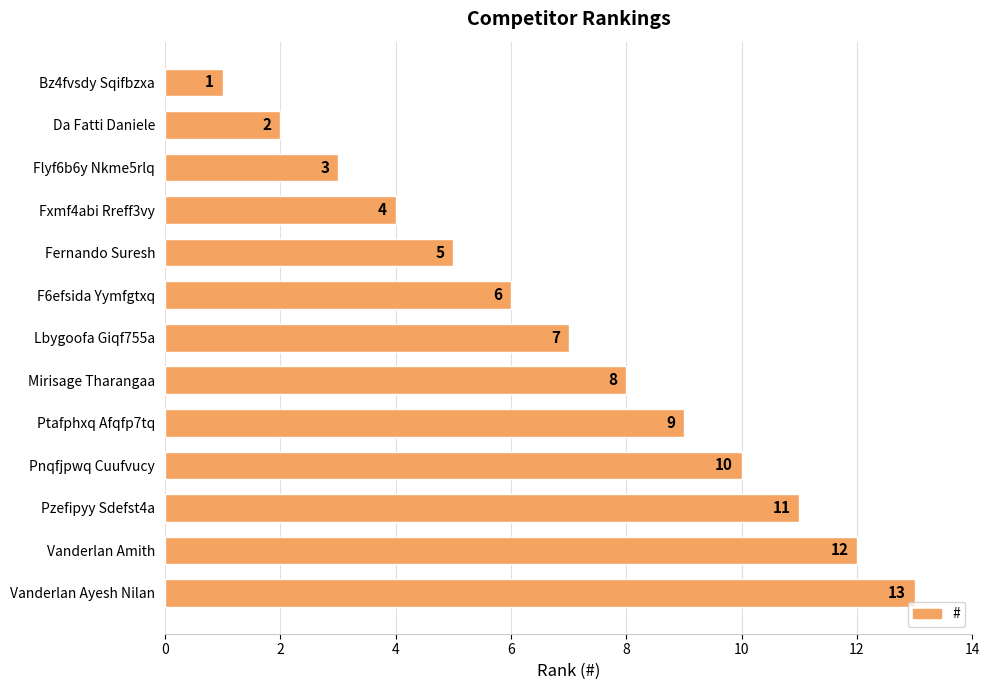

What is the smallest value displayed?

1